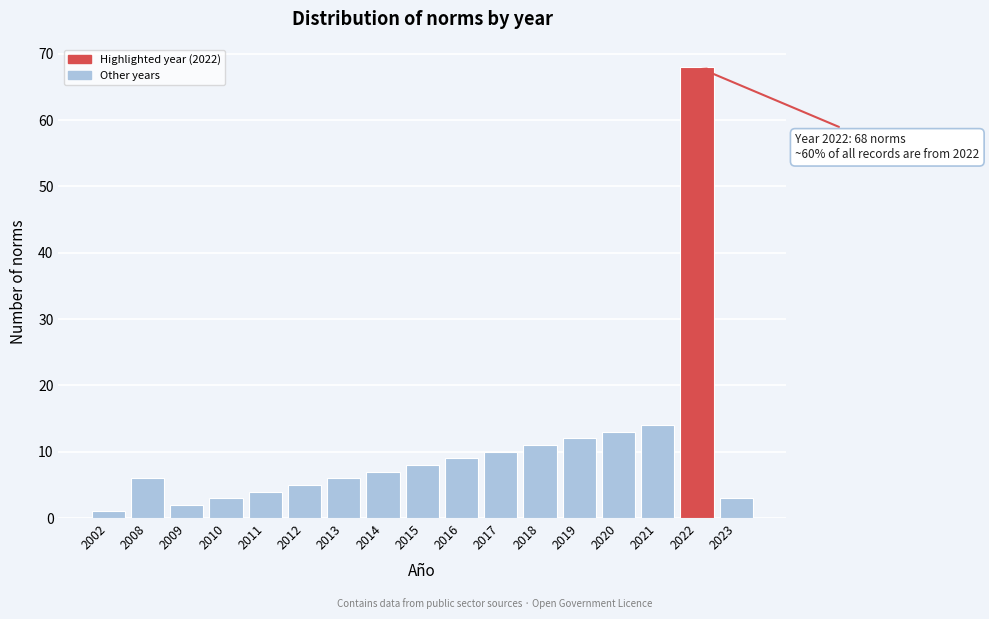

Reading right to left, what are all the values shown in this chart?

3	68	14	13	12	11	10	9	8	7	6	5	4	3	2	6	1